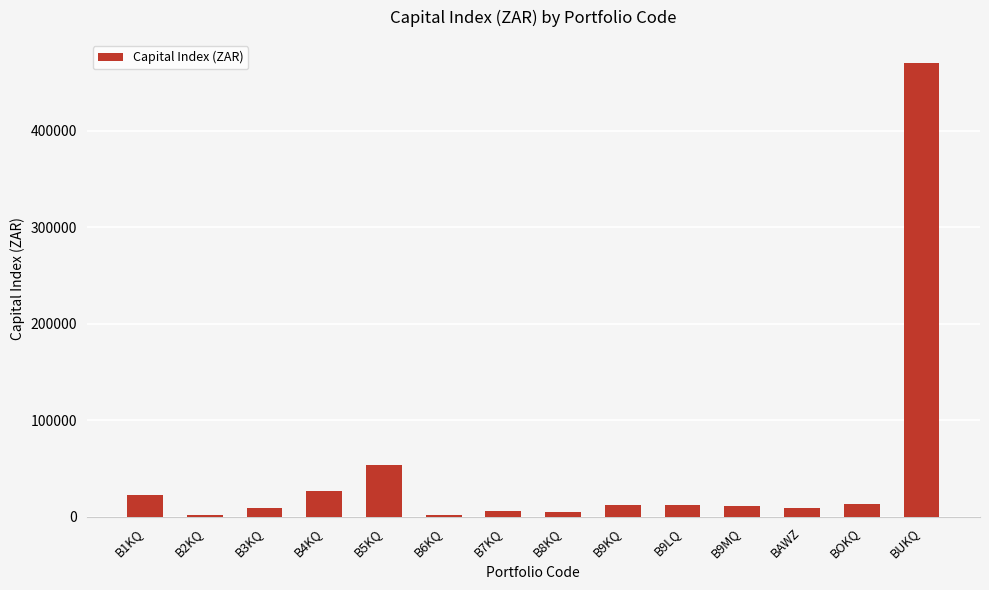

What is the change in value from B2KQ to BAWZ?

+7636.0